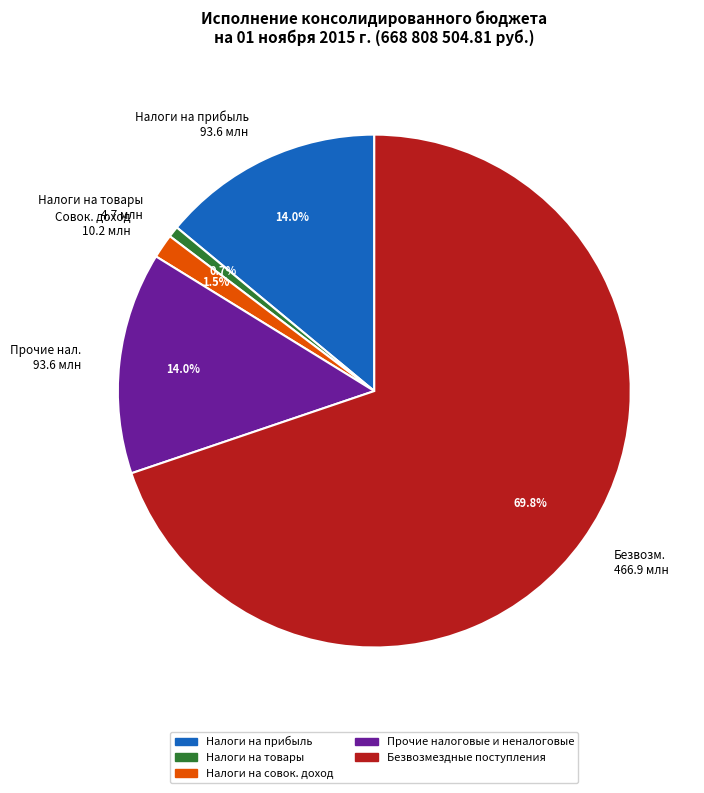

Count the number of slices in the pie.

5